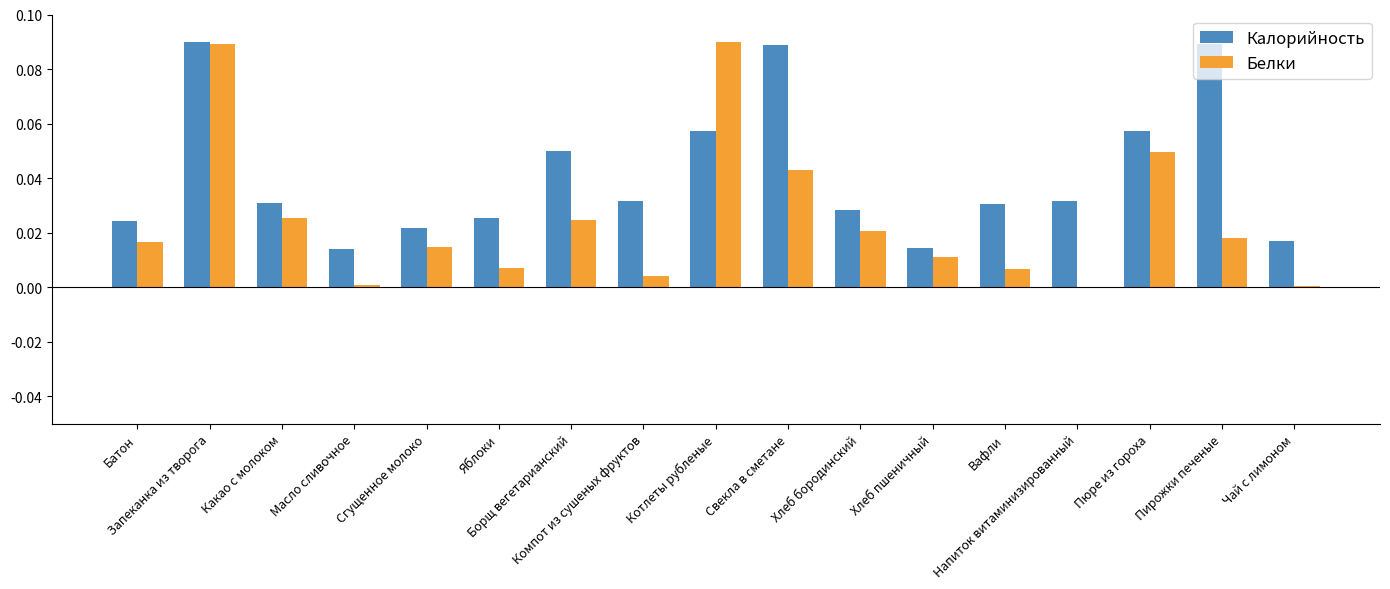

The Калорийность series shows 0.0 at Хлеб пшеничный. True or false?

True